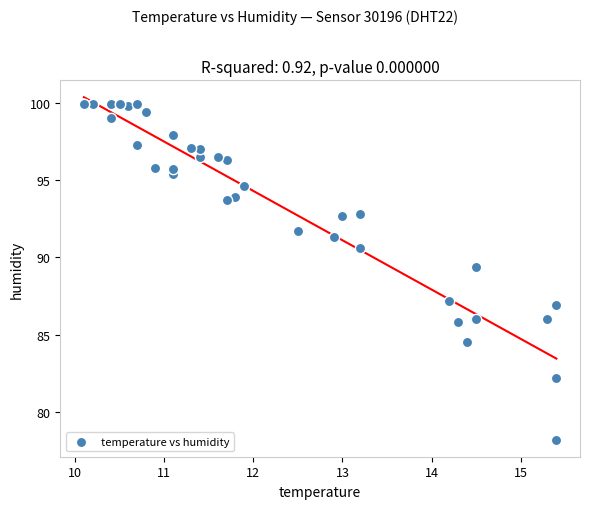

What Y value in the scatter plot is closest to 89?

89.4